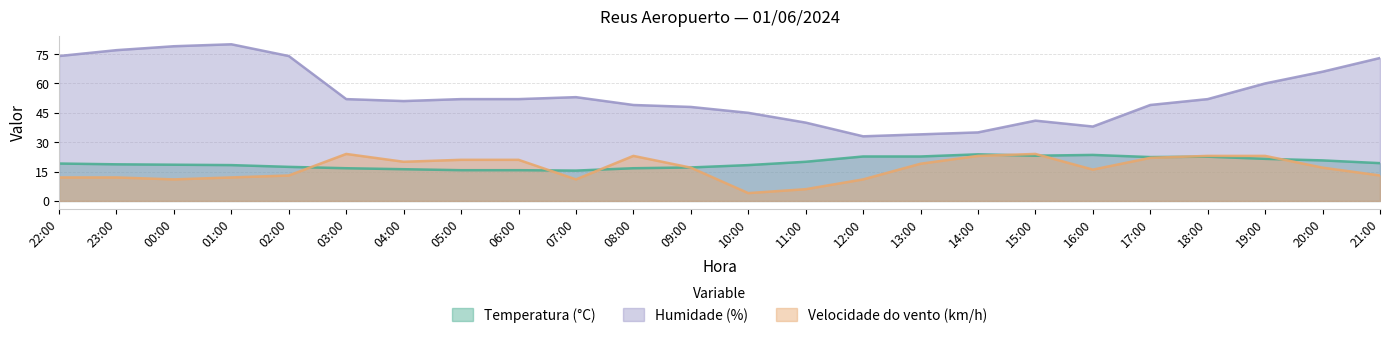

Reading left to right, extract all data points from this chart.

Temperatura (°C): 22:00=19.1	23:00=18.7	00:00=18.5	01:00=18.3	02:00=17.4	03:00=16.7	04:00=16.2	05:00=15.7	06:00=15.7	07:00=15.5	08:00=16.7	09:00=17.1	10:00=18.3	11:00=20.0	12:00=22.7	13:00=22.7	14:00=23.8	15:00=23.1	16:00=23.5	17:00=22.4	18:00=22.6	19:00=21.5	20:00=20.7	21:00=19.3
Humidade (%): 22:00=74.0	23:00=77.0	00:00=79.0	01:00=80.0	02:00=74.0	03:00=52.0	04:00=51.0	05:00=52.0	06:00=52.0	07:00=53.0	08:00=49.0	09:00=48.0	10:00=45.0	11:00=40.0	12:00=33.0	13:00=34.0	14:00=35.0	15:00=41.0	16:00=38.0	17:00=49.0	18:00=52.0	19:00=60.0	20:00=66.0	21:00=73.0
Velocidade do vento (km/h): 22:00=12.0	23:00=12.0	00:00=11.0	01:00=12.0	02:00=13.0	03:00=24.0	04:00=20.0	05:00=21.0	06:00=21.0	07:00=11.0	08:00=23.0	09:00=17.0	10:00=4.0	11:00=6.0	12:00=11.0	13:00=19.0	14:00=23.0	15:00=24.0	16:00=16.0	17:00=22.0	18:00=23.0	19:00=23.0	20:00=17.0	21:00=13.0